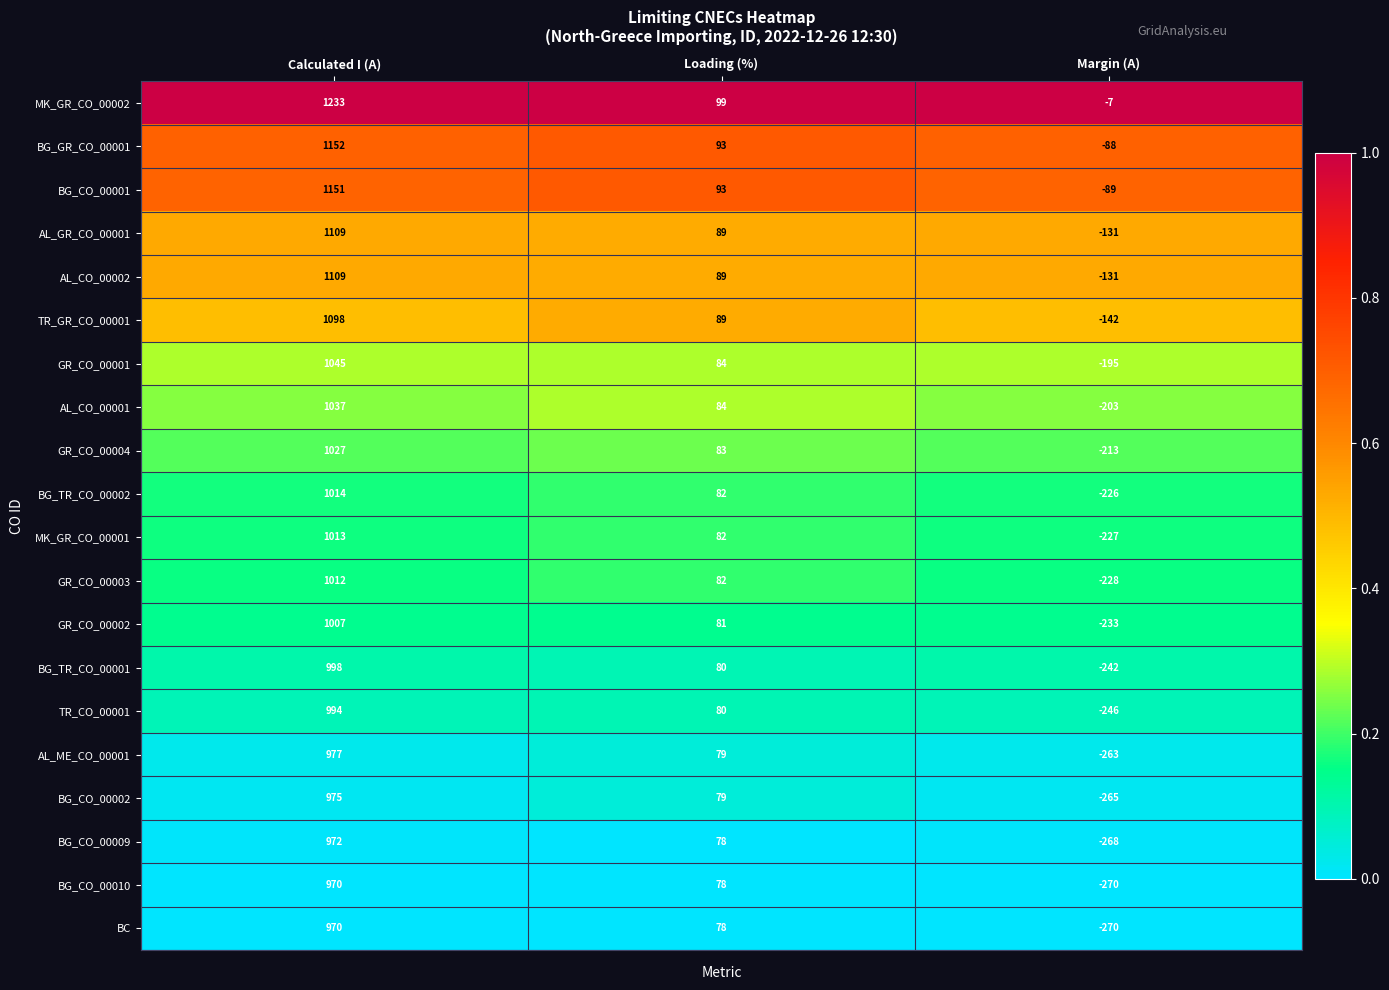

Which category has the highest value across all series?

Calculated I (A)